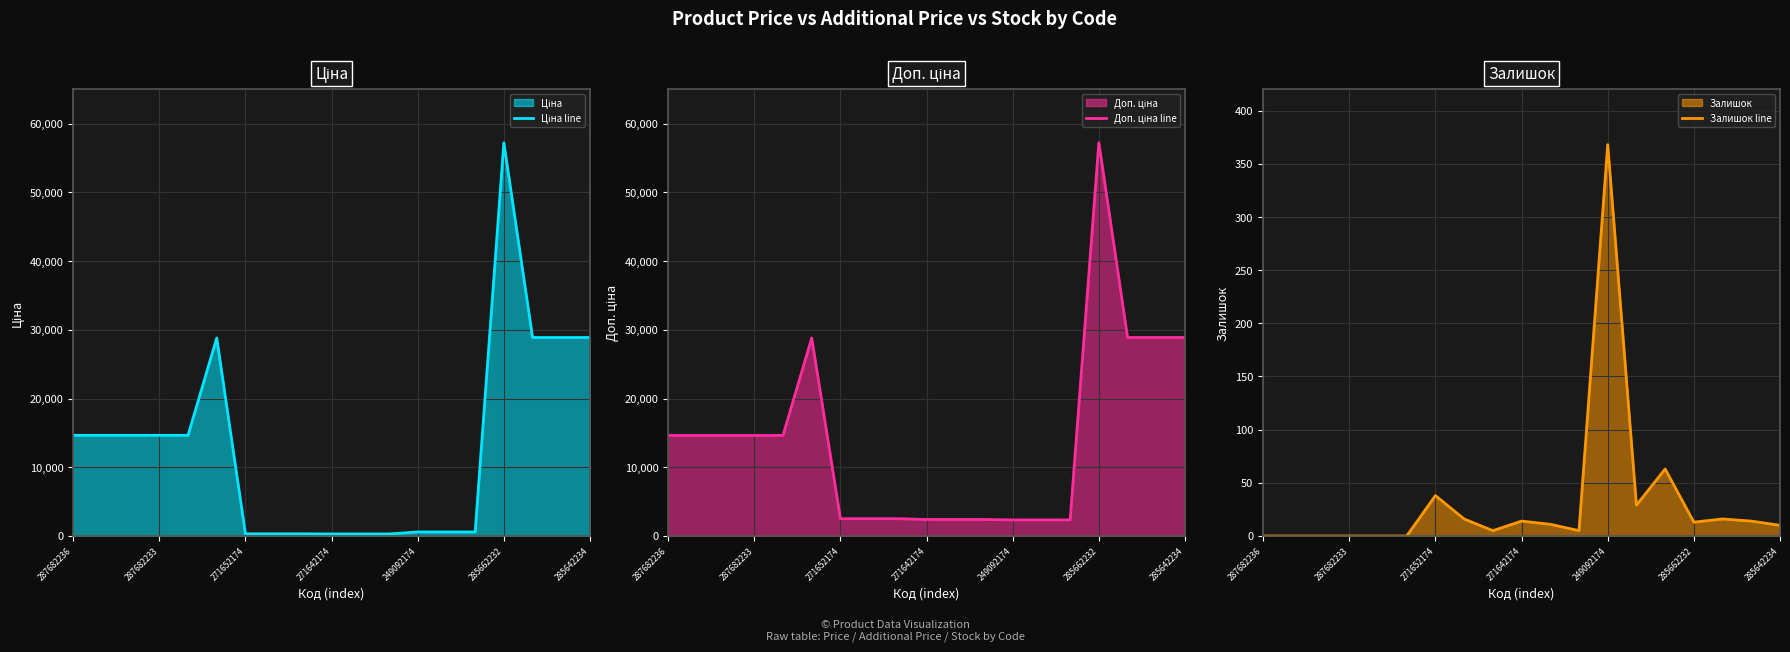

Rank the series by their maximum value, from lowest to highest.

Залишок line, Ціна line, Доп. ціна line